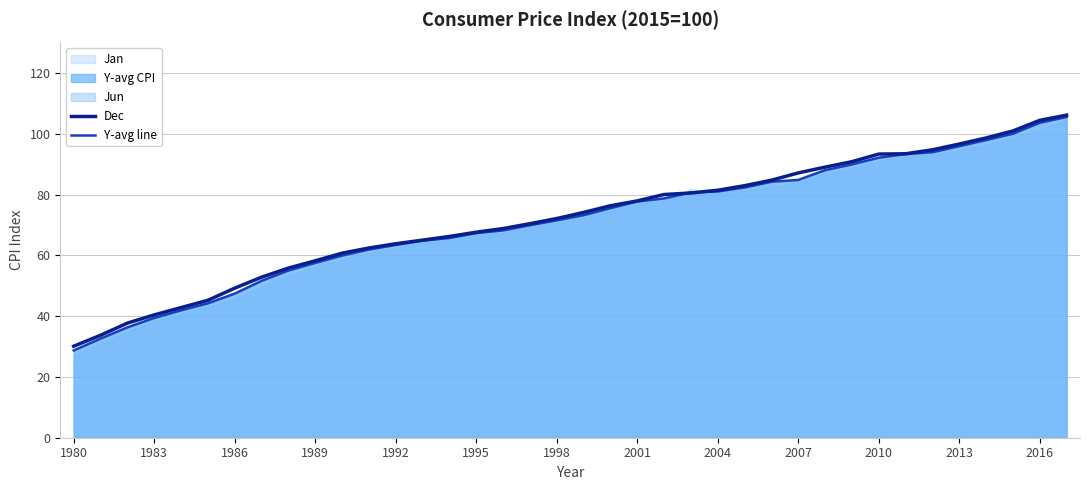

What is the difference between the second highest and minimum values in the Dec series?

74.3